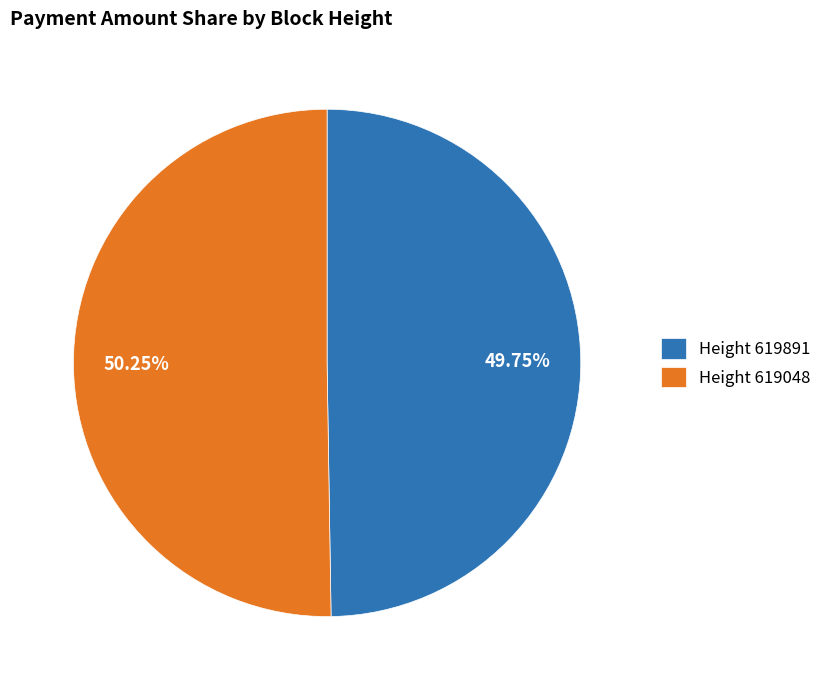

Rank the categories by value from highest to lowest.

Height 619048, Height 619891